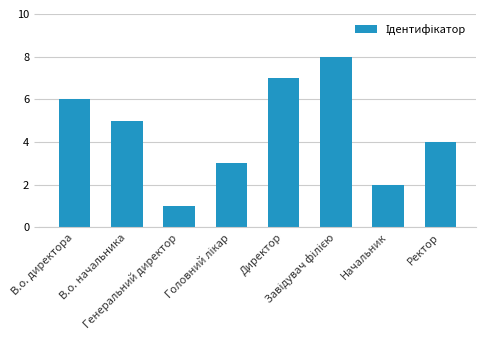

What is the greatest value displayed?

8